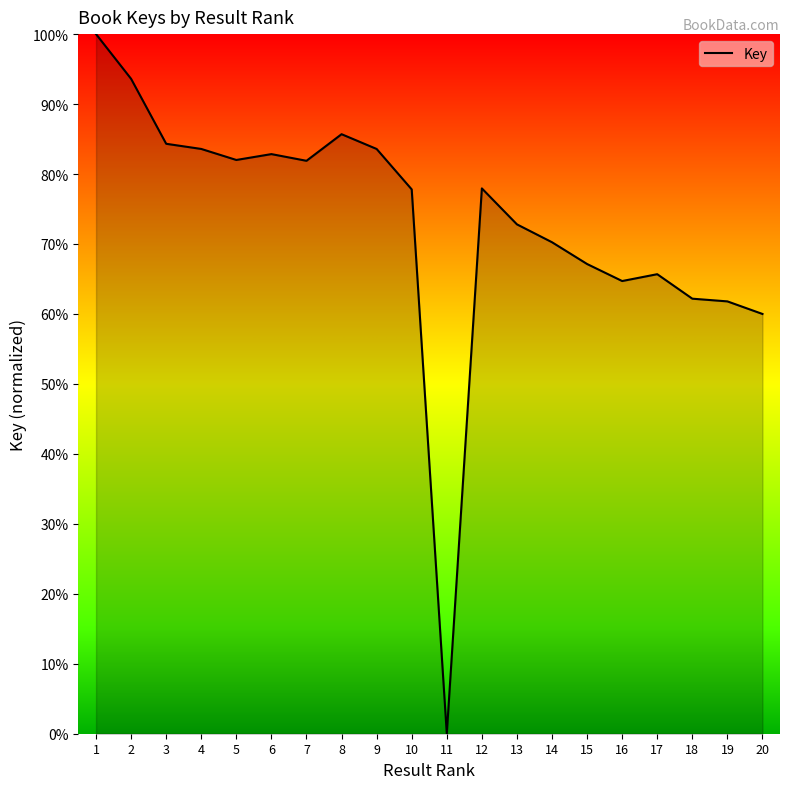

True or false: the data shows 60.0 at 20.

True